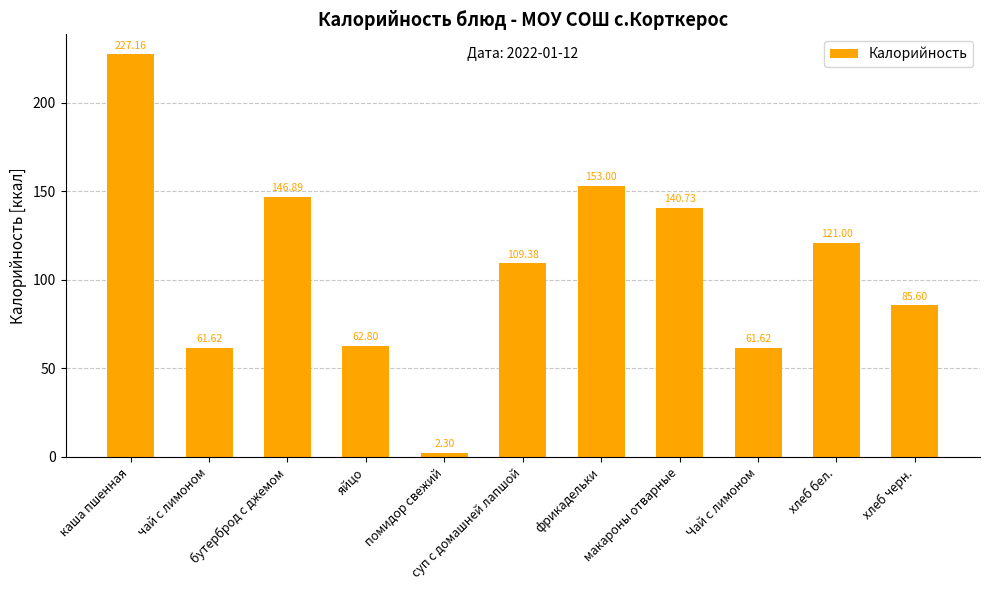

What is the sum of all values?

1172.1